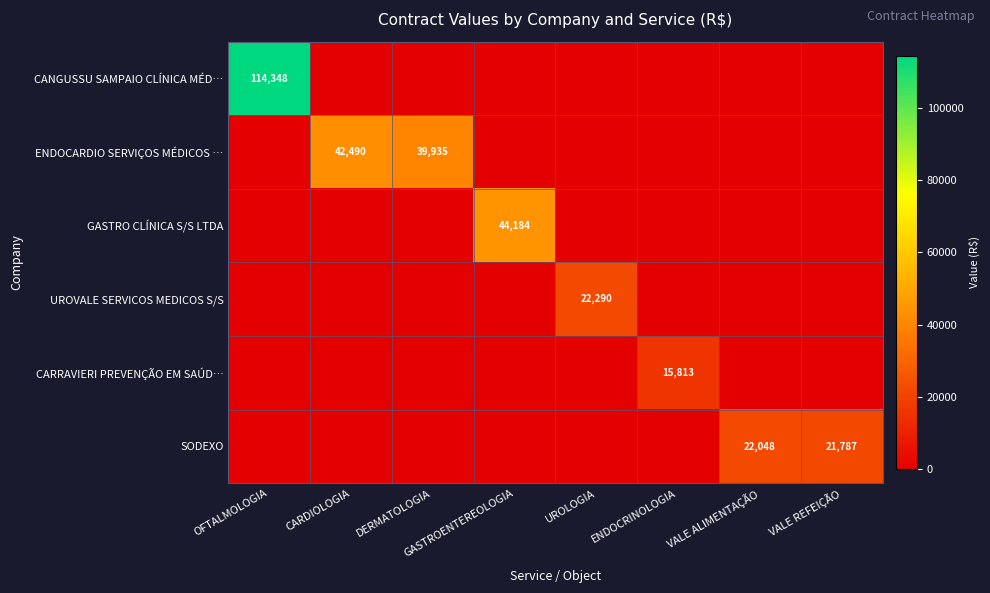

The value of GASTRO CLÍNICA S/S LTDA at GASTROENTEREOLOGIA is 44184. True or false?

True